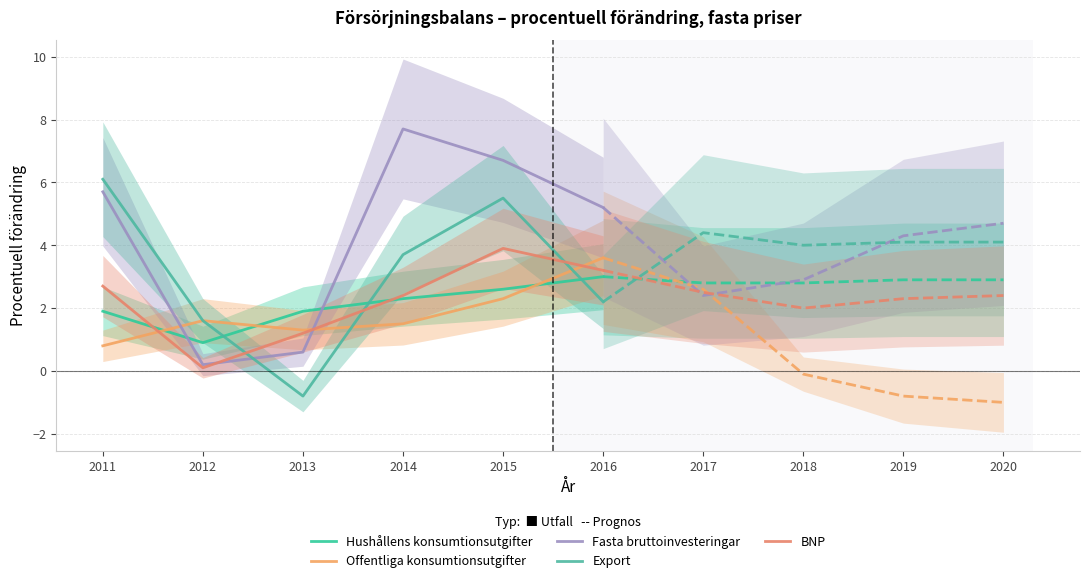

Where is the first local minimum for Offentliga konsumtionsutgifter?

2013